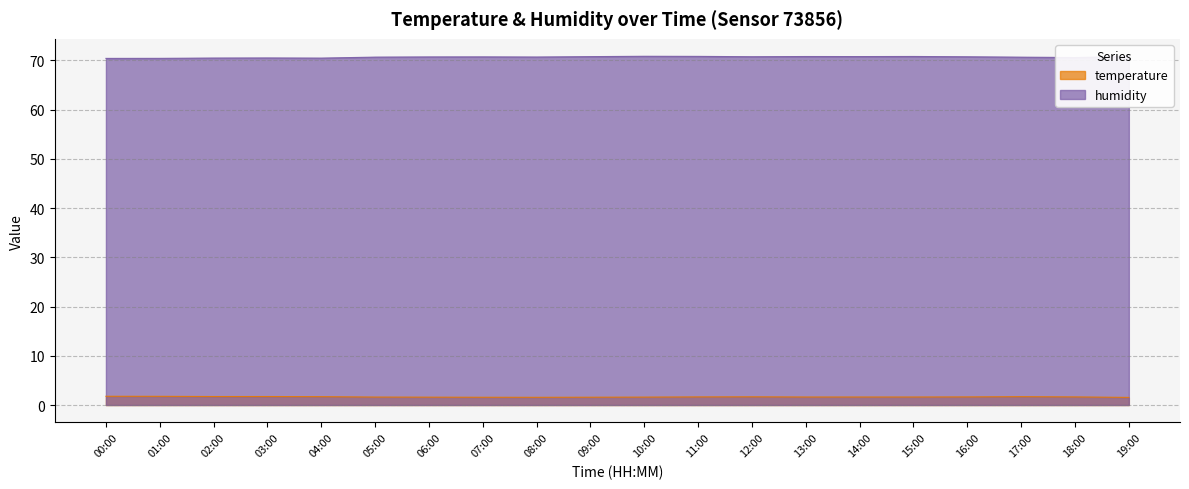

What is the label of the 19th point from the right?

01:00